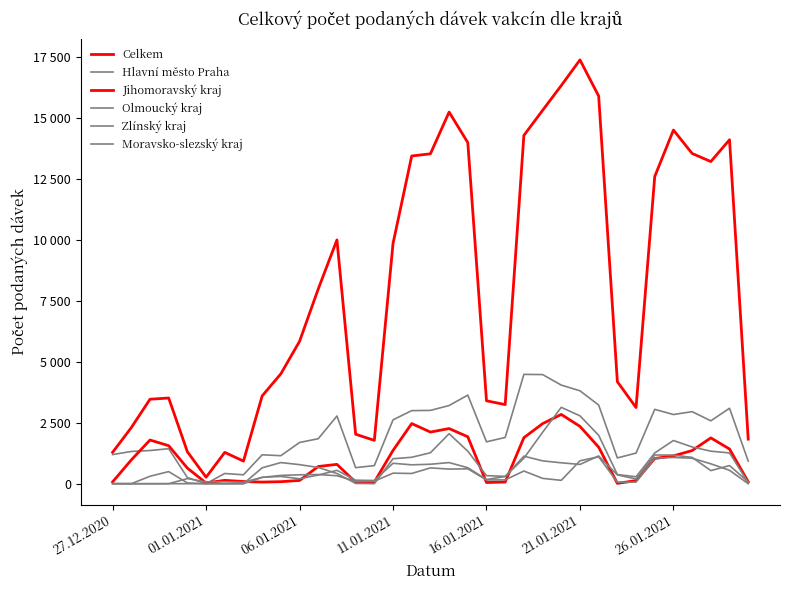

Does the chart have visible grid lines?

No